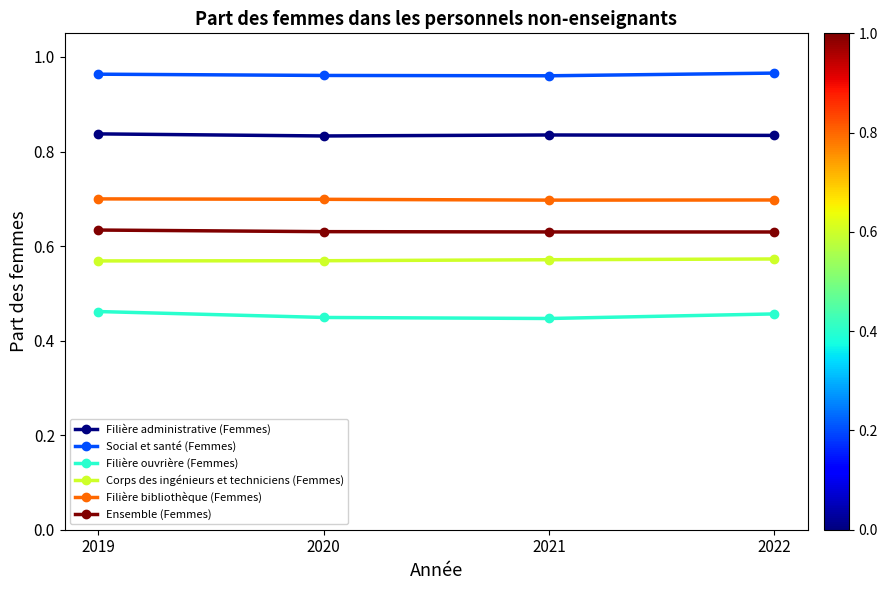

Count the Ensemble (Femmes) values in the range 0 to 1.

4